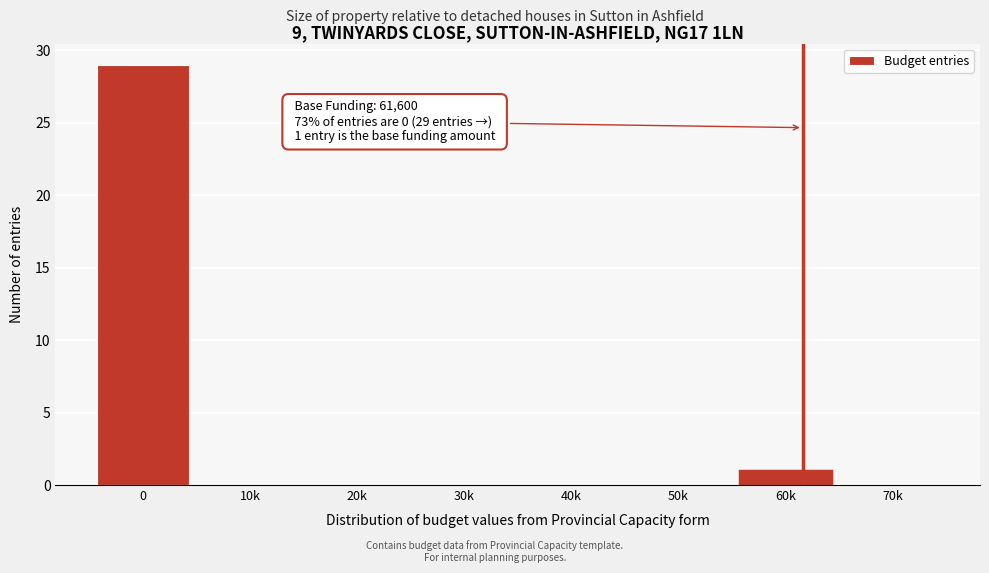

Reading left to right, extract all data points from this chart.

0=29	10k=0	20k=0	30k=0	40k=0	50k=0	60k=1	70k=0